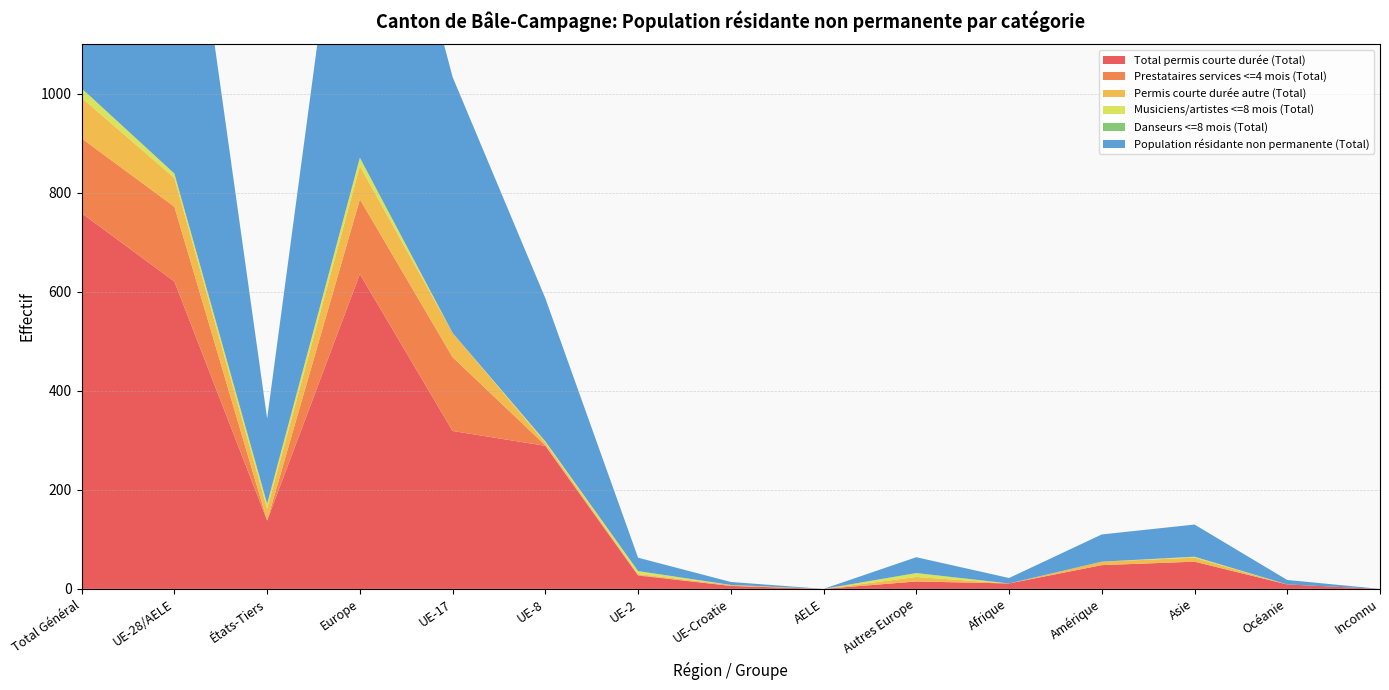

Reading right to left, what are all the values shown in this chart?

Total permis courte durée (Total): Inconnu=0	Océanie=9	Asie=55	Amérique=48	Afrique=11	Autres Europe=15	AELE=0	UE-Croatie=6	UE-2=27	UE-8=289	UE-17=319	Europe=636	États-Tiers=138	UE-28/AELE=621	Total Général=759
Prestataires services <=4 mois (Total): Inconnu=0	Océanie=0	Asie=0	Amérique=0	Afrique=0	Autres Europe=0	AELE=0	UE-Croatie=0	UE-2=1	UE-8=1	UE-17=149	Europe=151	États-Tiers=0	UE-28/AELE=151	Total Général=151
Permis courte durée autre (Total): Inconnu=0	Océanie=0	Asie=8	Amérique=7	Afrique=0	Autres Europe=9	AELE=0	UE-Croatie=2	UE-2=2	UE-8=5	UE-17=49	Europe=67	États-Tiers=24	UE-28/AELE=58	Total Général=82
Musiciens/artistes <=8 mois (Total): Inconnu=0	Océanie=0	Asie=2	Amérique=0	Afrique=0	Autres Europe=8	AELE=0	UE-Croatie=0	UE-2=6	UE-8=3	UE-17=0	Europe=17	États-Tiers=10	UE-28/AELE=9	Total Général=19
Danseurs <=8 mois (Total): Inconnu=0	Océanie=0	Asie=0	Amérique=0	Afrique=0	Autres Europe=0	AELE=0	UE-Croatie=0	UE-2=0	UE-8=0	UE-17=0	Europe=0	États-Tiers=0	UE-28/AELE=0	Total Général=0
Population résidante non permanente (Total): Inconnu=0	Océanie=9	Asie=65	Amérique=55	Afrique=11	Autres Europe=32	AELE=0	UE-Croatie=6	UE-2=27	UE-8=289	UE-17=517	Europe=871	États-Tiers=172	UE-28/AELE=839	Total Général=1011